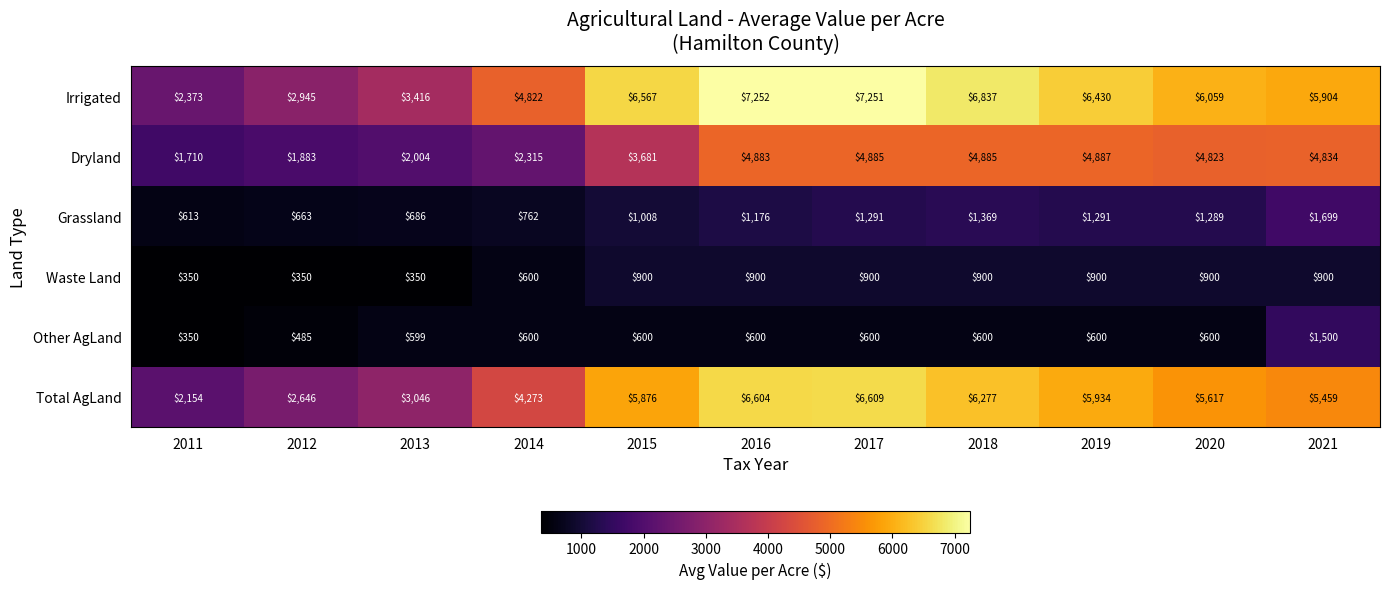

List the series in order of their peak value, lowest first.

Waste Land, Other AgLand, Grassland, Dryland, Total AgLand, Irrigated